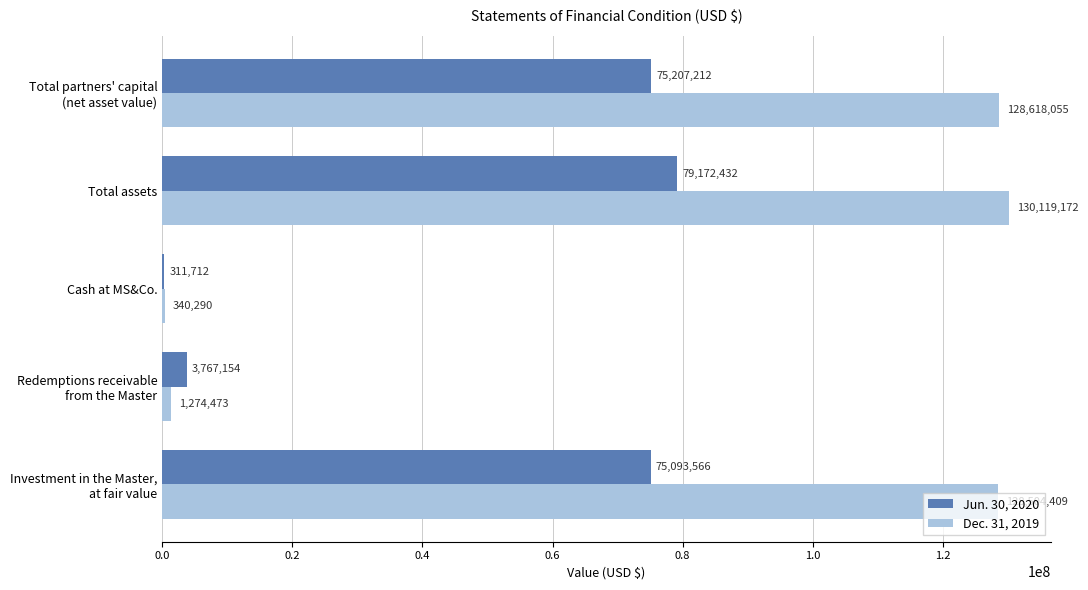

Read the Jun. 30, 2020 value at Total assets.

79172432